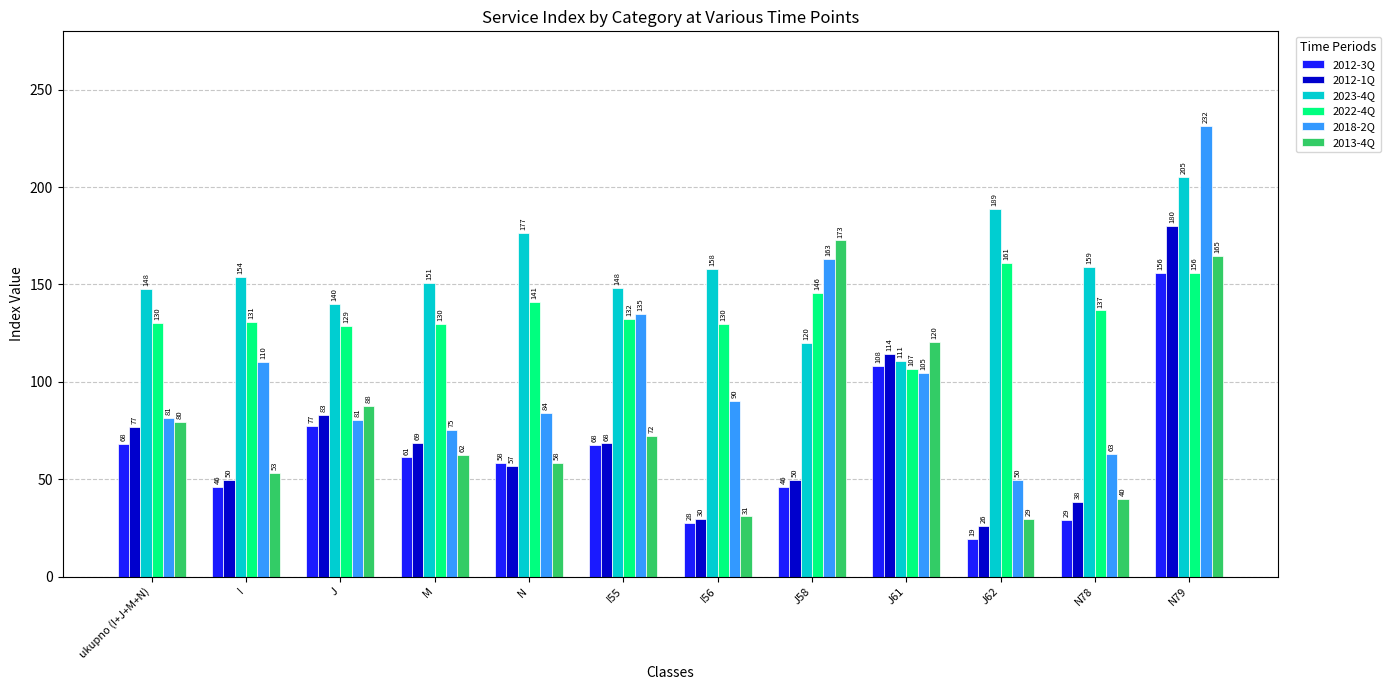

What is the label of the 3rd bar from the right?

J62